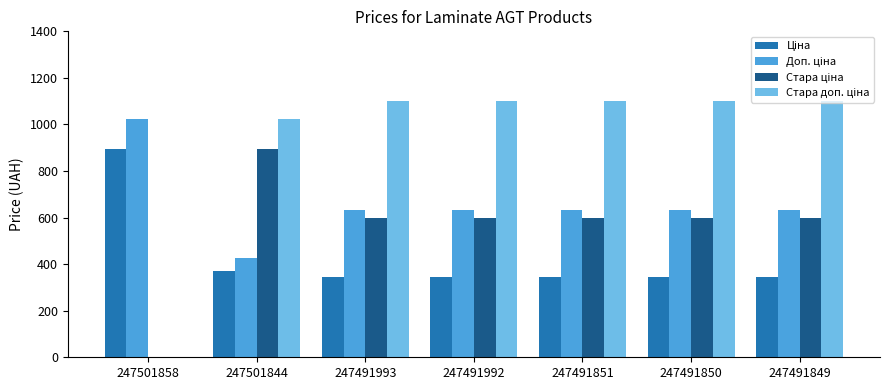

What is the total value across all series at 247501844?

2714.3